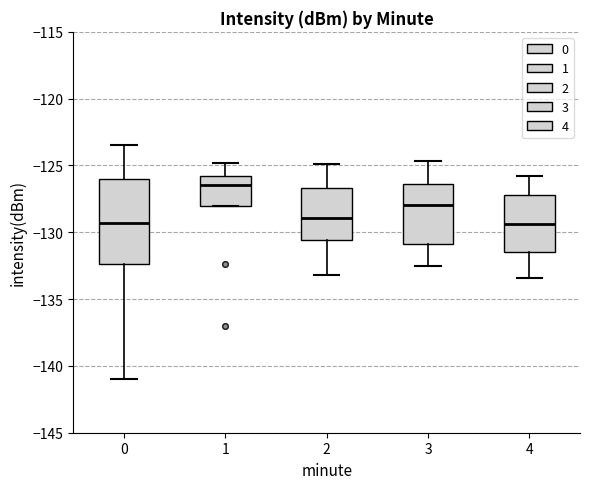

Where is the lower edge of the box at x = 4 on the y-axis? The values are not printed on the chart, so give them approximately, as read against the axis.

-131.5